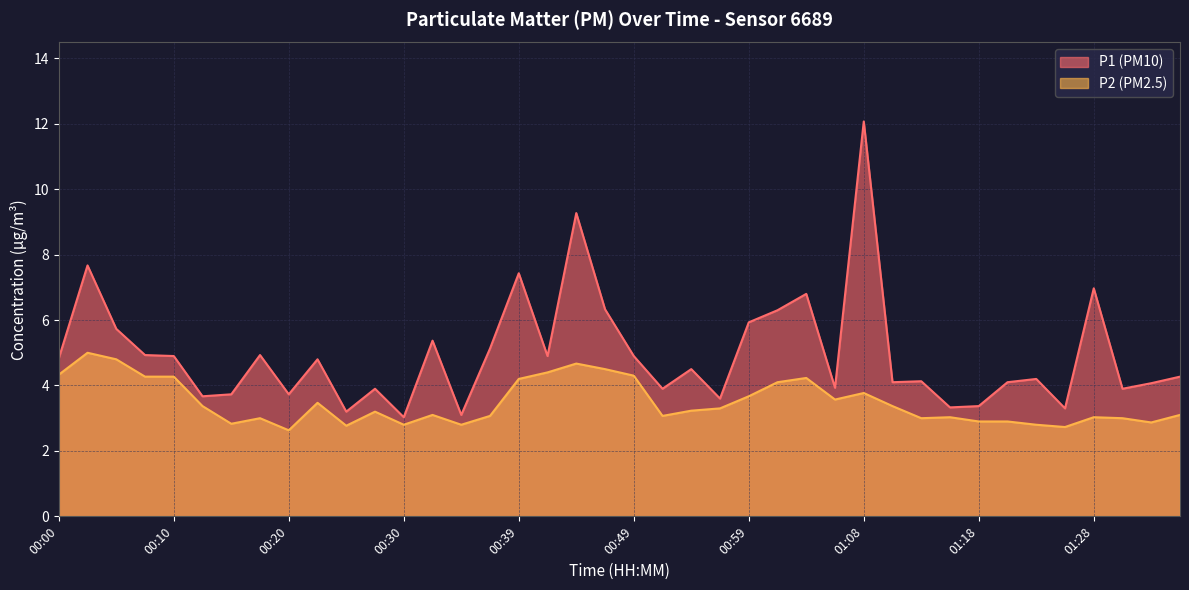

What is the maximum value for P2?

5.0